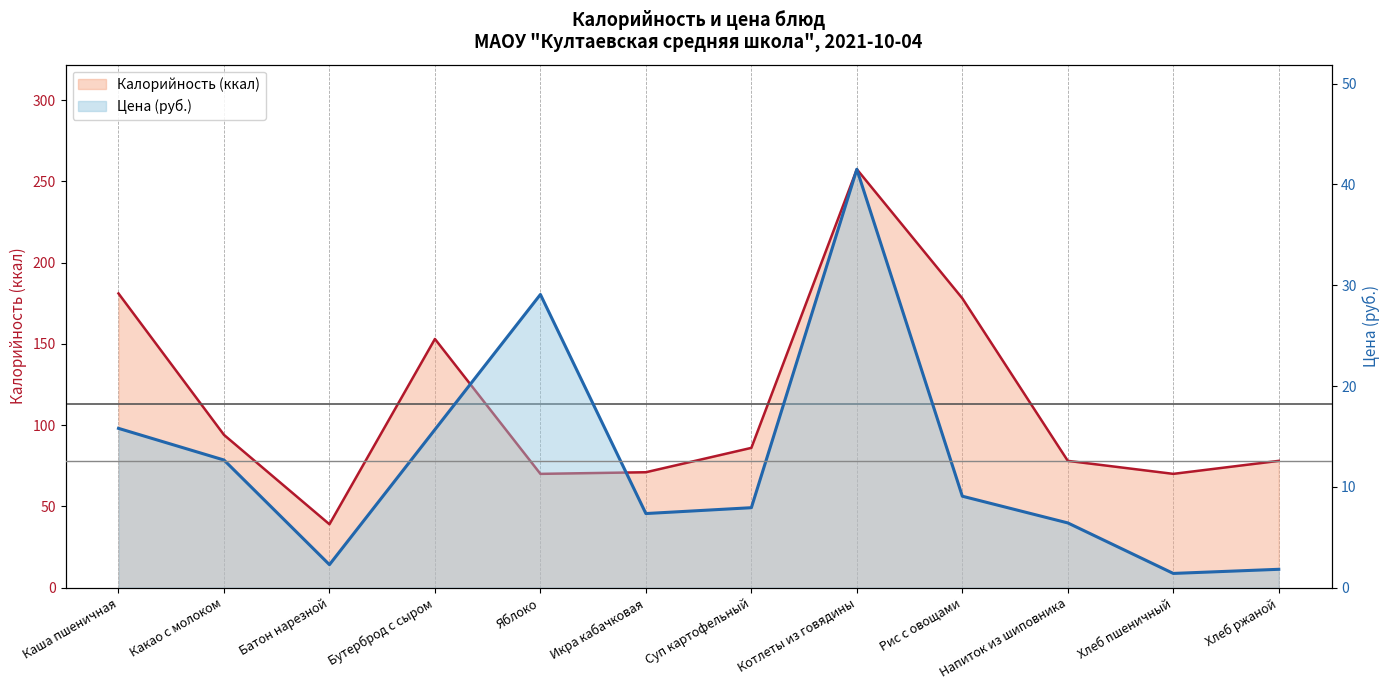

How many values in the Цена series are below 9?

6